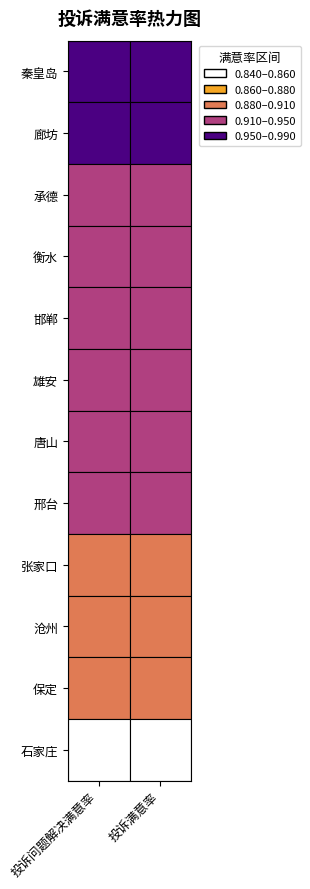

Reading right to left, what are all the values shown in this chart?

投诉问题解决满意率: 石家庄=0.8	保定=0.9	沧州=0.9	张家口=0.9	邢台=0.9	唐山=0.9	雄安=0.9	邯郸=0.9	衡水=0.9	承德=0.9	廊坊=1.0	秦皇岛=1.0
投诉满意率: 石家庄=0.8	保定=0.9	沧州=0.9	张家口=0.9	邢台=0.9	唐山=0.9	雄安=0.9	邯郸=0.9	衡水=0.9	承德=0.9	廊坊=1.0	秦皇岛=1.0